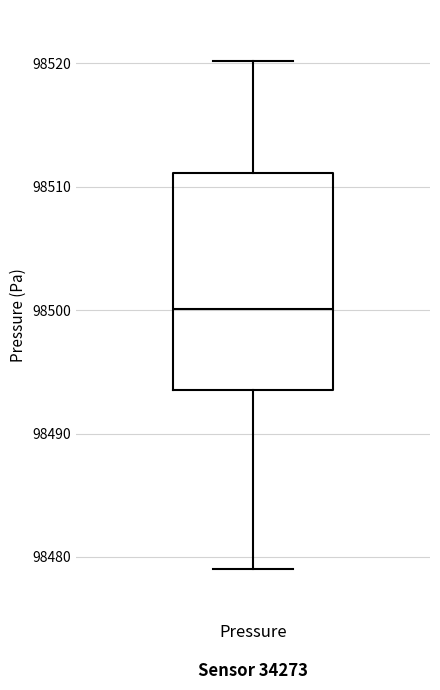

Read this box plot against the y-axis: the position of the median line, the range covered by the box, and the ends of both whiskers. The values are not printed on the chart, so give them approximately, as read against the axis.

median 98500, box 98494 to 98511, whiskers 98479 to 98520